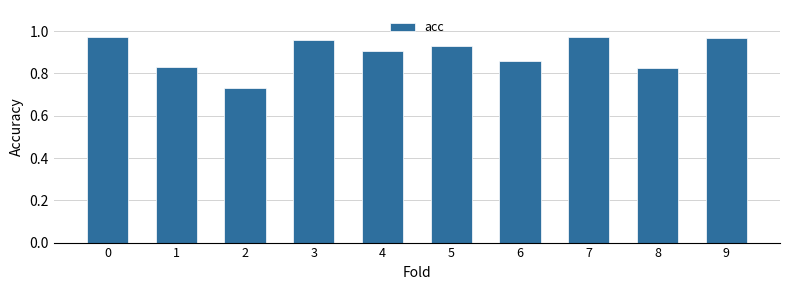

The chart shows a value of 0.2 at 9. True or false?

False